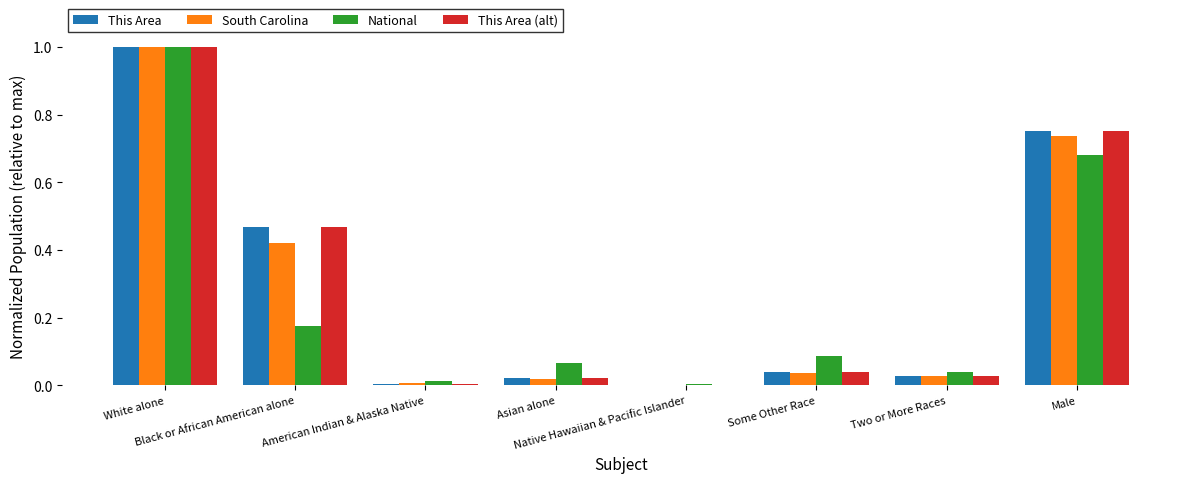

At which category does the chart reach its peak across all series?

White alone